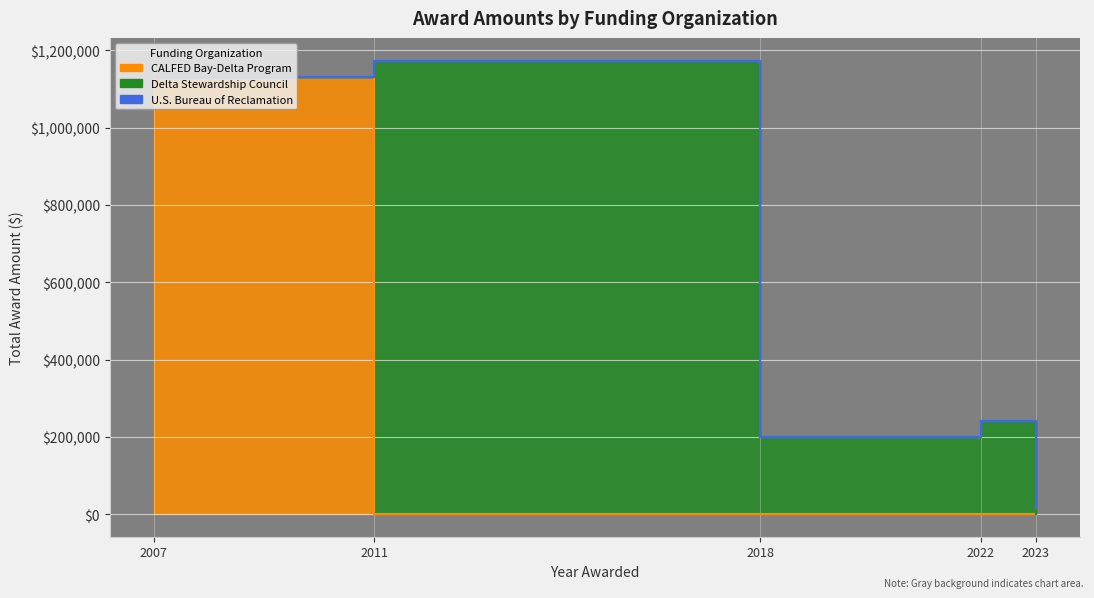

What is the label of the 4th point from the right?

2011-01-01 (51556)